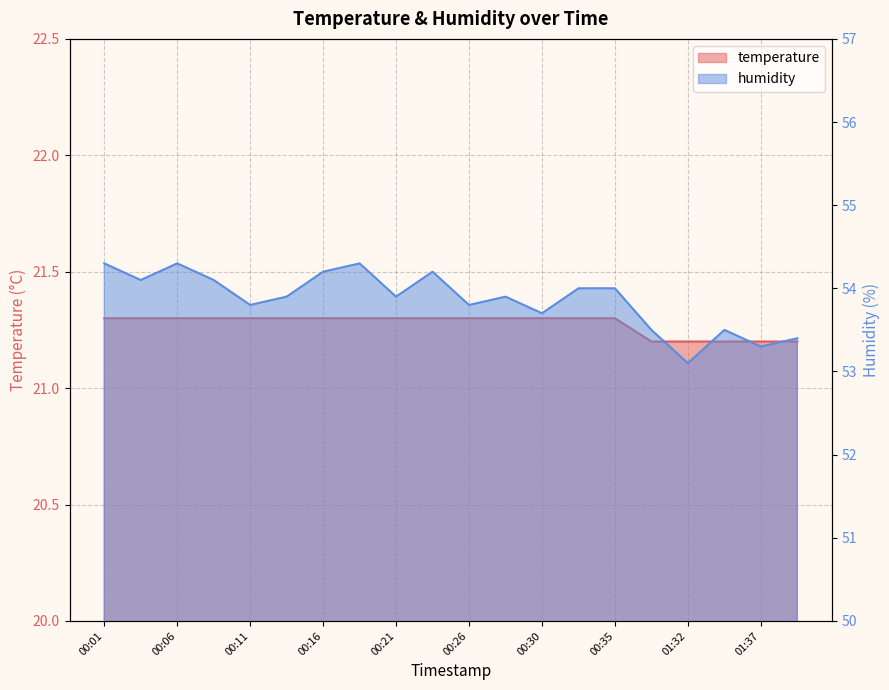

At which category is the sum across all series the highest?

00:01